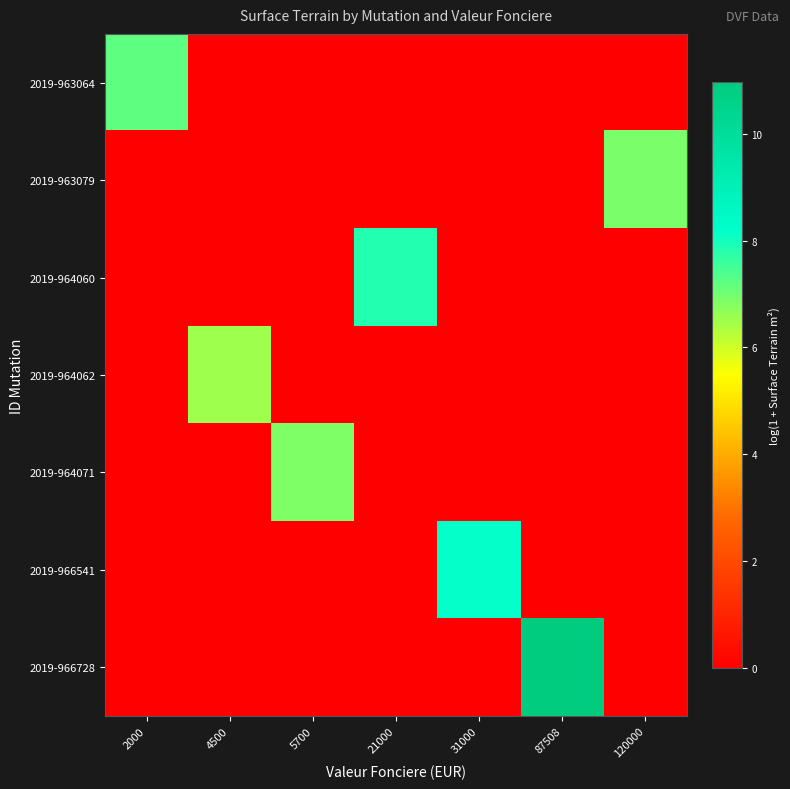

How many categories are shown in the chart?

7